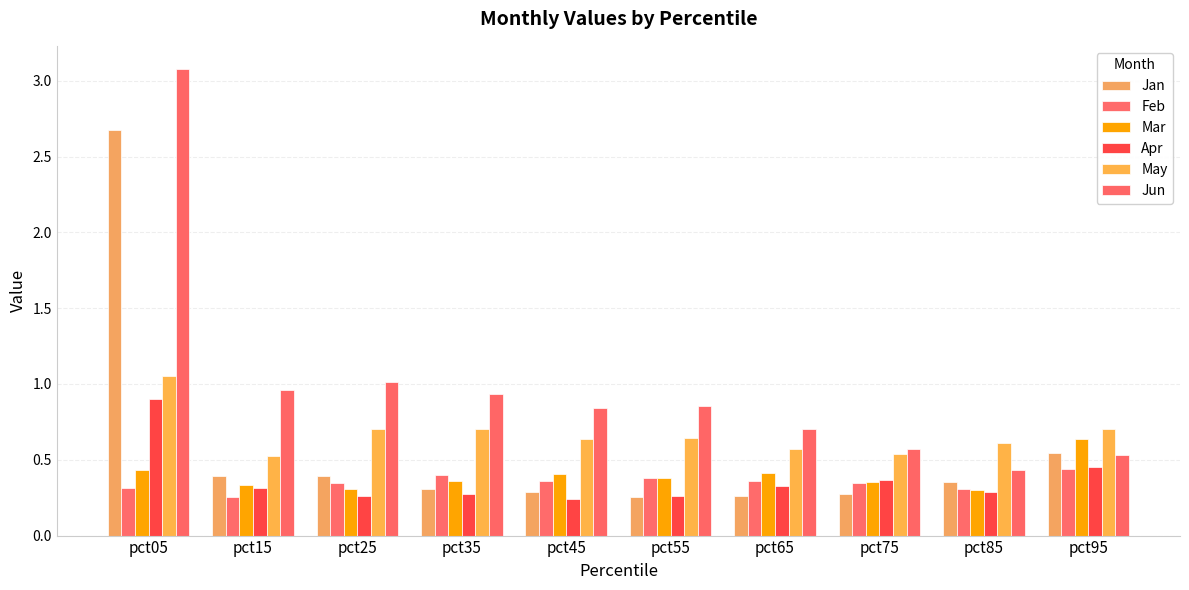

Rank the categories by Feb value from highest to lowest.

pct95, pct35, pct55, pct65, pct45, pct75, pct25, pct05, pct85, pct15